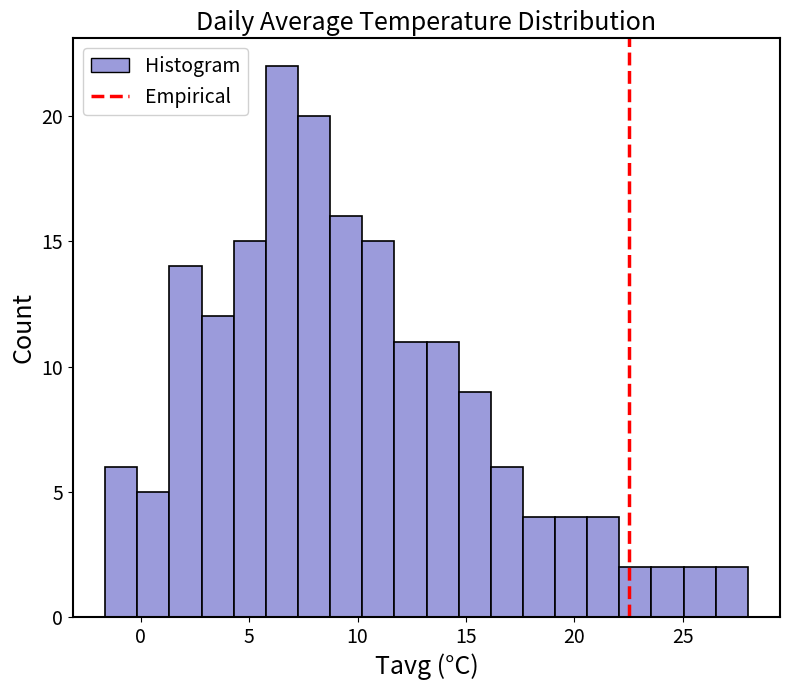

Around what value on the x-axis is the tallest bar? Give the approximate position of its centre, as read against the axis.

6.5